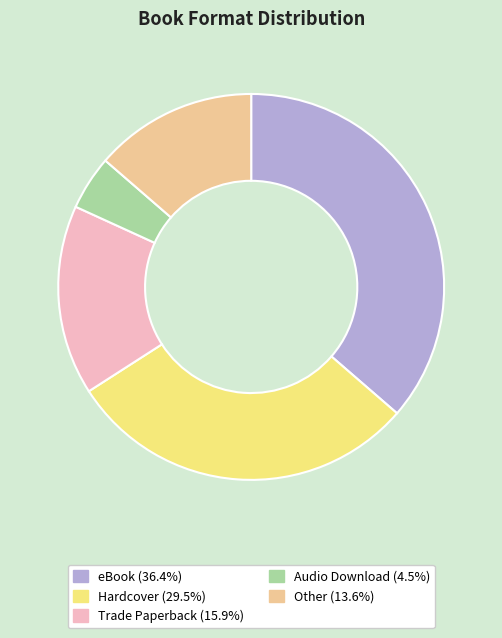

Does any single category account for the majority?

No